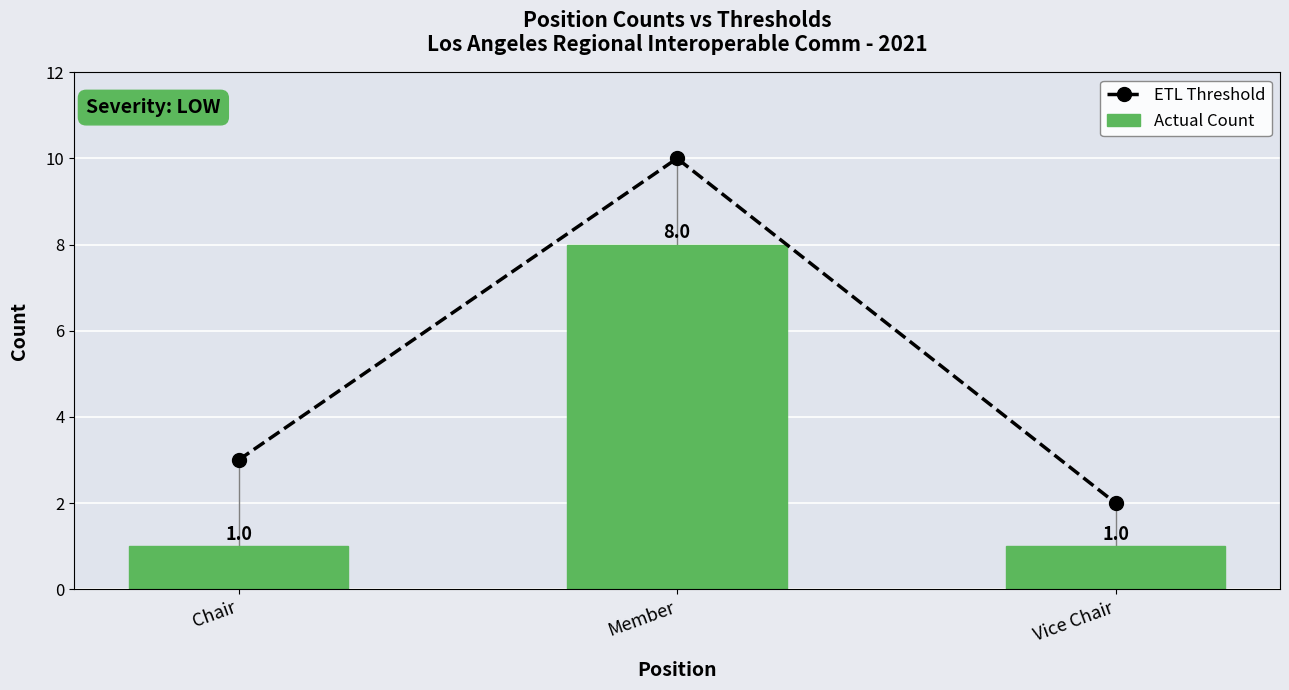

At which label does ETL Threshold reach its minimum?

Vice Chair